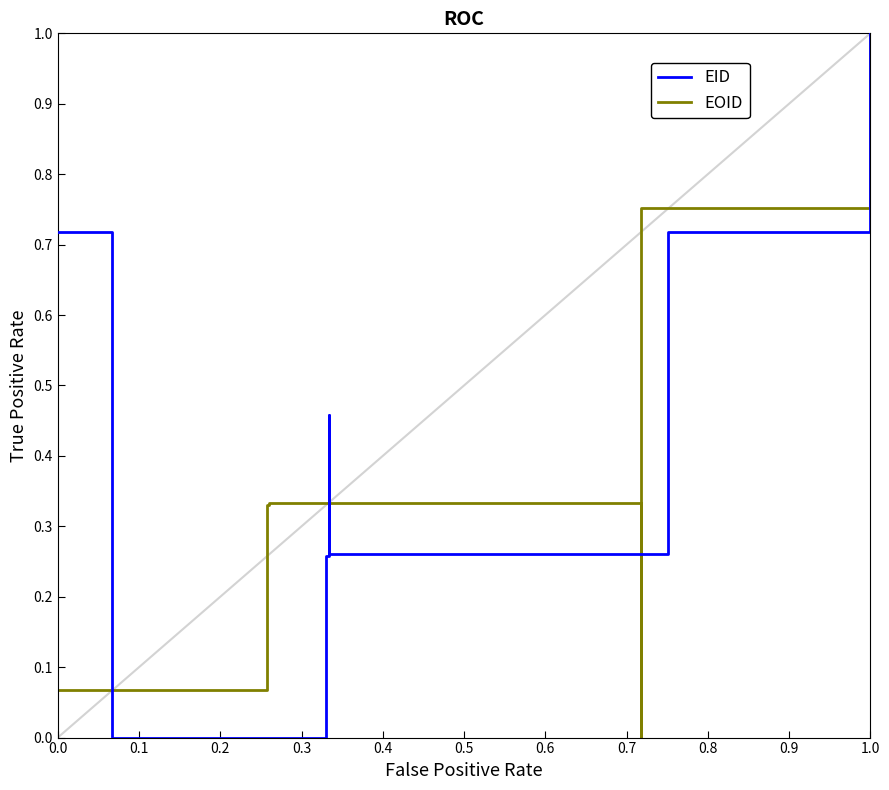

List the series in order of their peak value, highest first.

EID, EOID